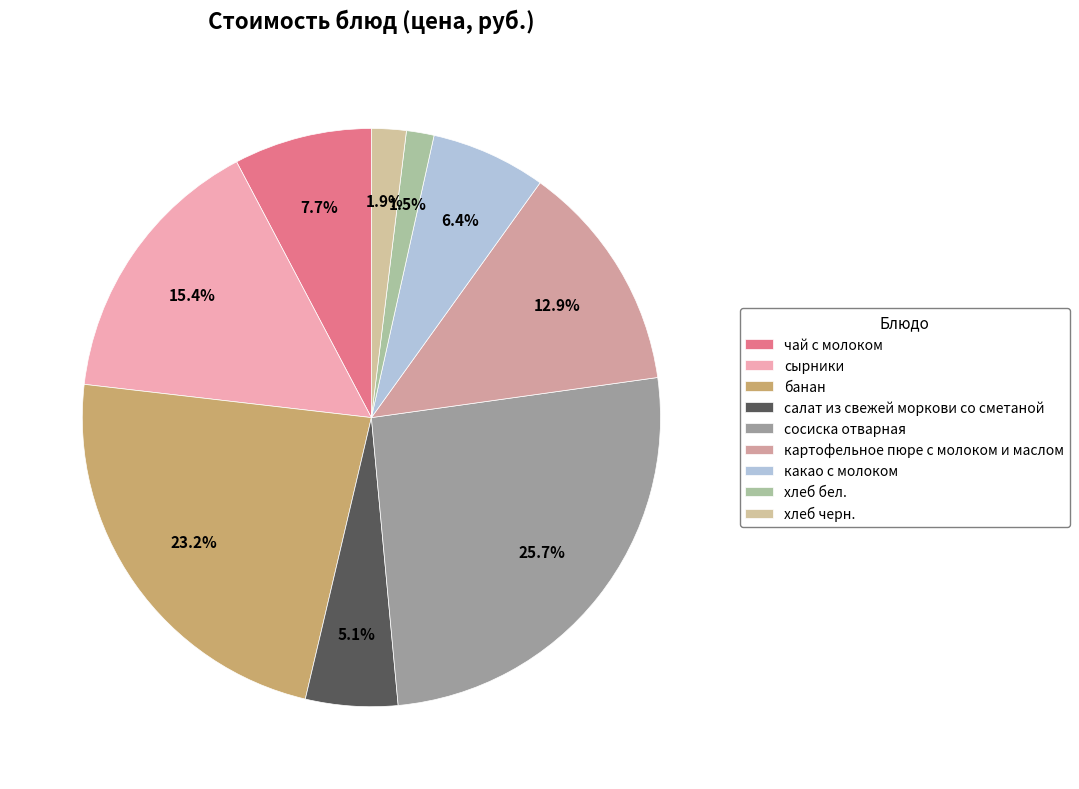

Which slice is the largest?

сосиска отварная